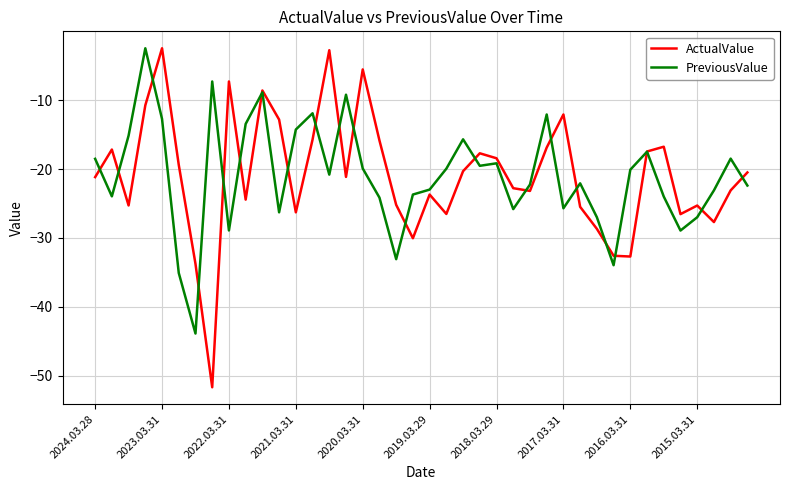

What is the maximum value shown in the chart?

-2.5